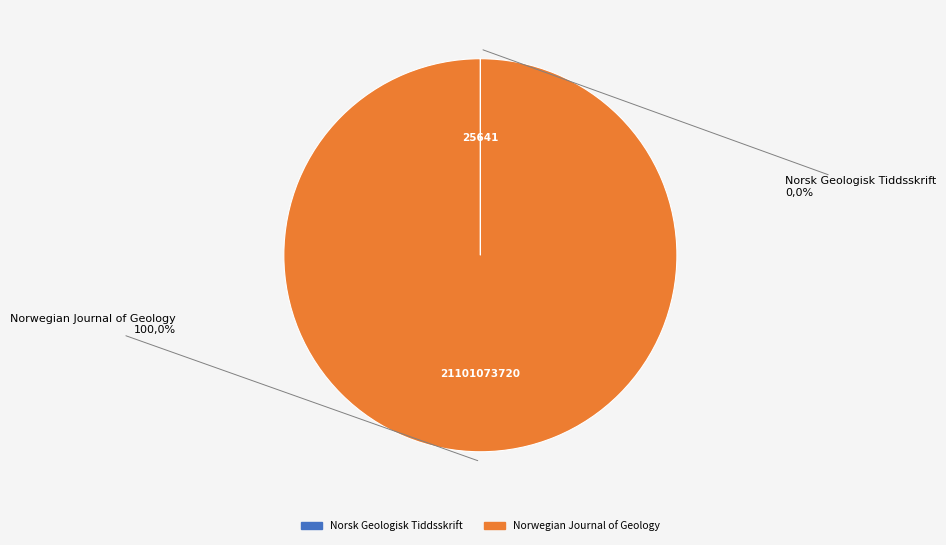

True or false: Norsk Geologisk Tiddsskrift accounts for 0% of the total.

True